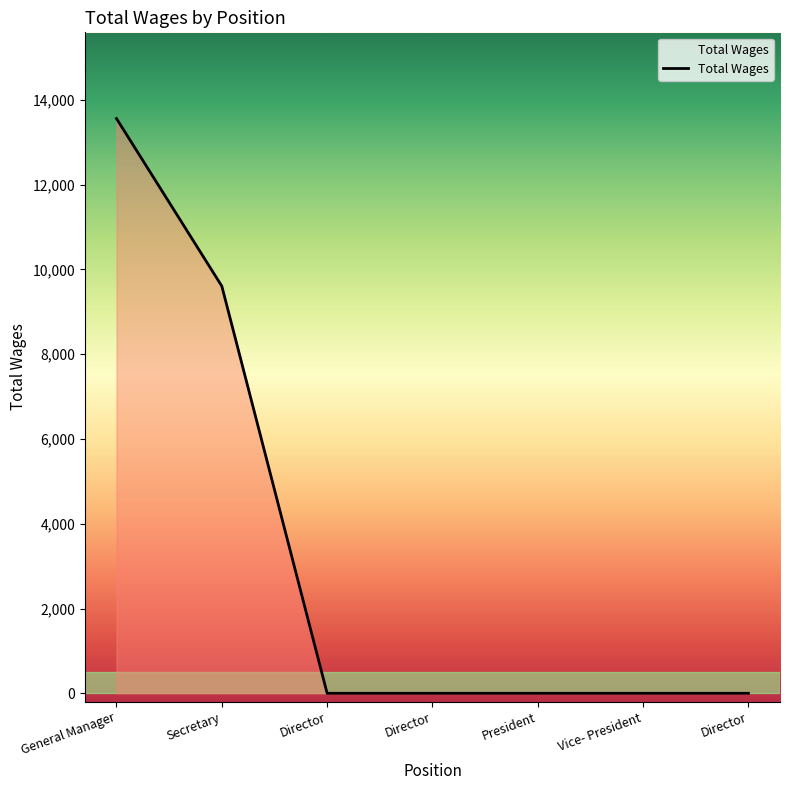

How many categories are shown in the chart?

7